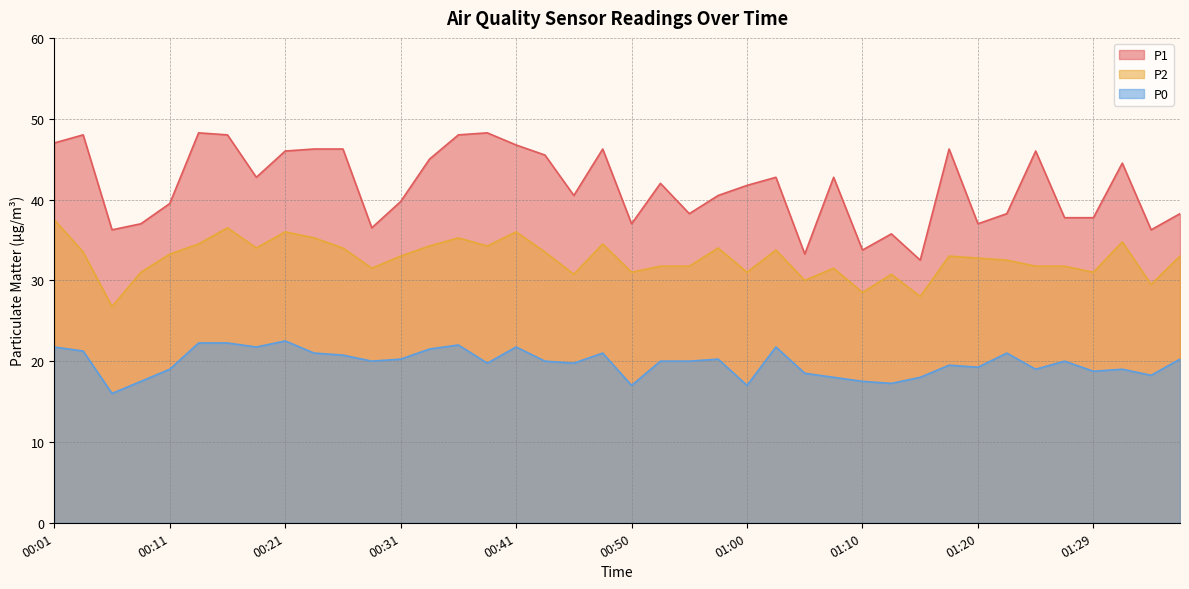

List the labels in order of P2 value, largest first.

00:01, 00:16, 00:21, 00:41, 00:23, 00:36, 01:32, 00:13, 00:48, 00:33, 00:38, 00:18, 00:26, 00:58, 01:03, 00:03, 00:43, 00:11, 00:31, 01:17, 01:37, 01:20, 01:22, 00:53, 00:55, 01:24, 01:27, 00:28, 01:07, 00:08, 00:50, 01:00, 01:29, 00:46, 01:12, 01:05, 01:34, 01:10, 01:15, 00:06